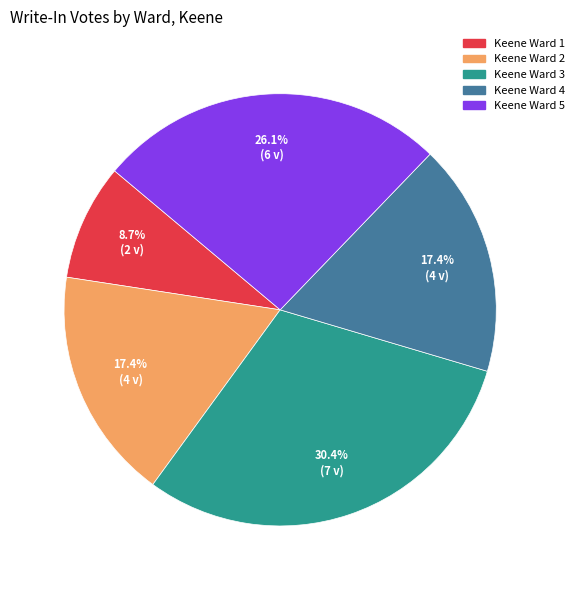

Is Keene Ward 3 the majority of the pie?

No